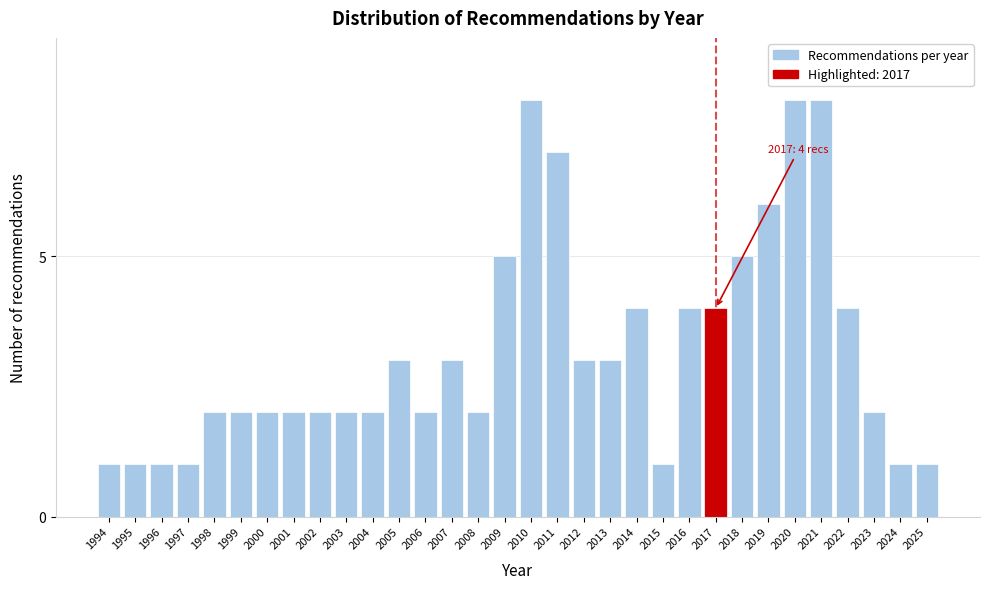

The value at 1995 is 0. True or false?

False